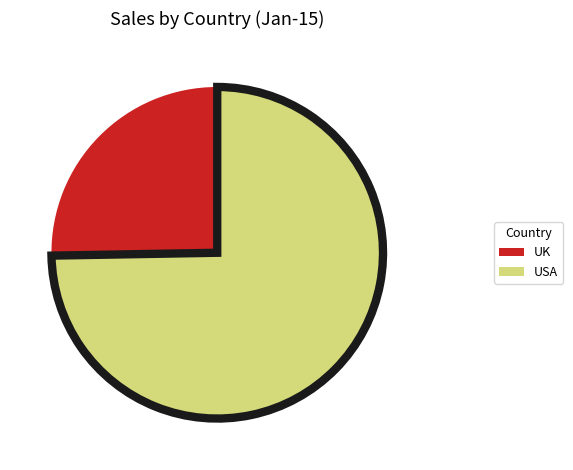

Rank the categories by value from lowest to highest.

UK, USA